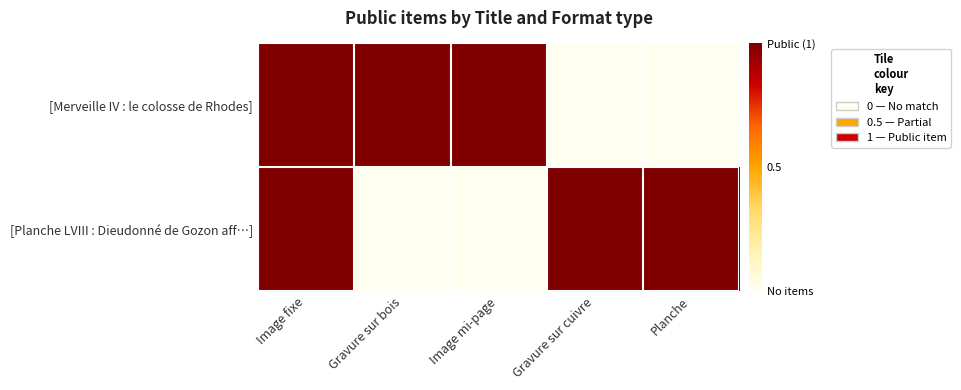

Reading right to left, transcribe all the data shown in this chart.

[Merveille IV : le colosse de Rhodes]: Planche=0	Gravure sur cuivre=0	Image mi-page=1	Gravure sur bois=1	Image fixe=1
[Planche LVIII : Dieudonné de Gozon aff…]: Planche=1	Gravure sur cuivre=1	Image mi-page=0	Gravure sur bois=0	Image fixe=1